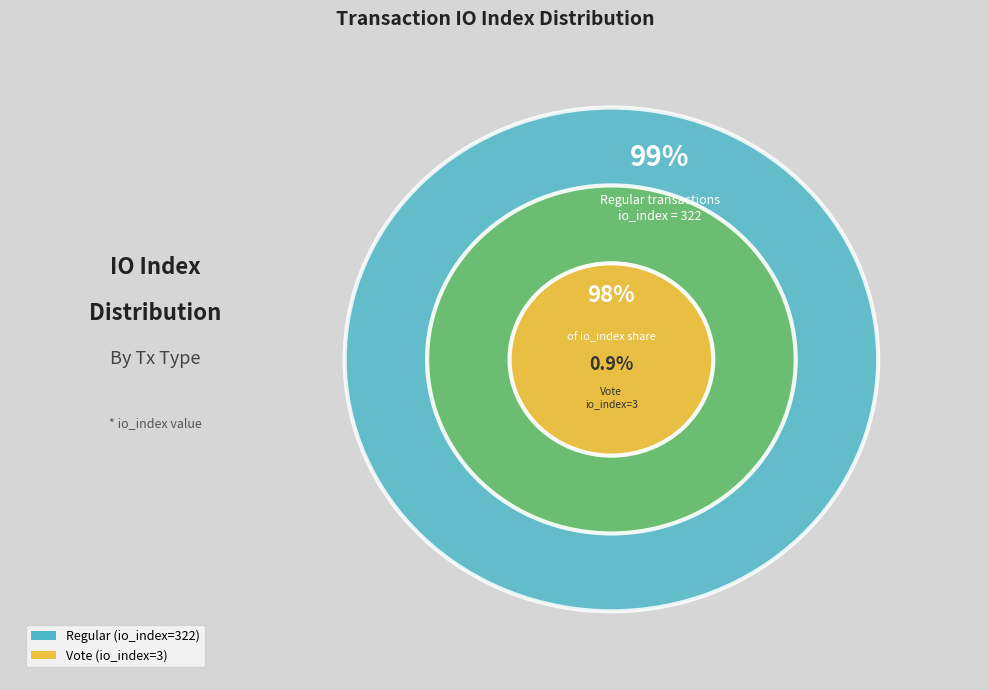

To the nearest percent, what is the difference between the largest and smallest slice percentages?

98%